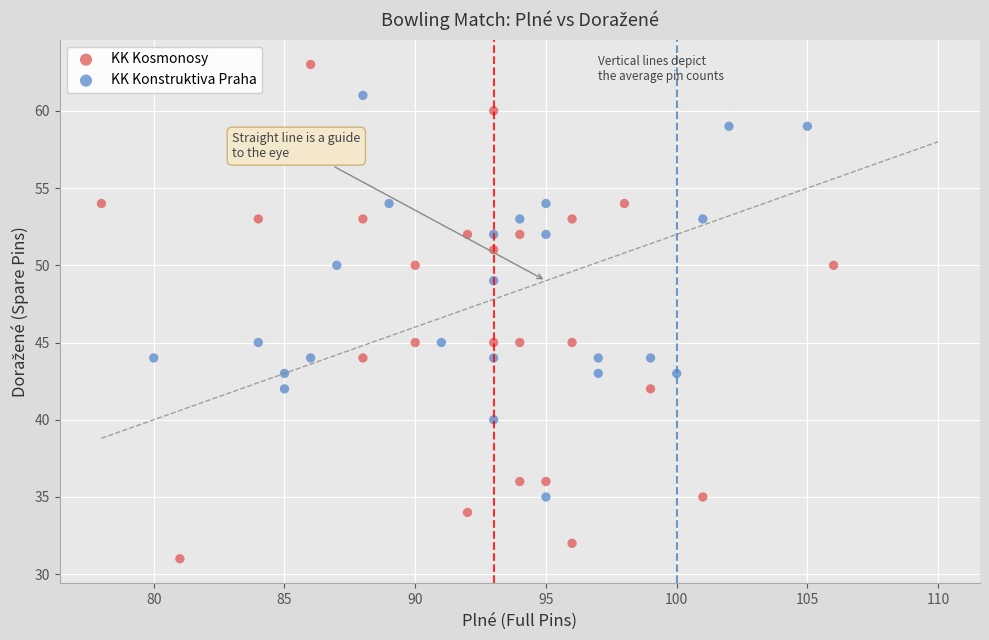

Which series reaches the minimum Y coordinate?

KK Kosmonosy